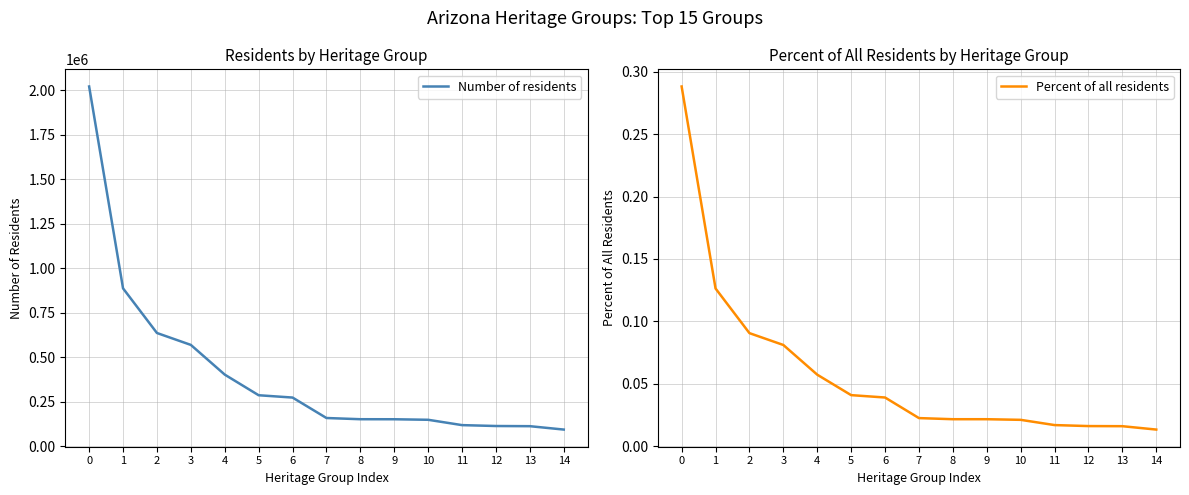

True or false: Percent of all residents and Number of residents cross at least once.

False